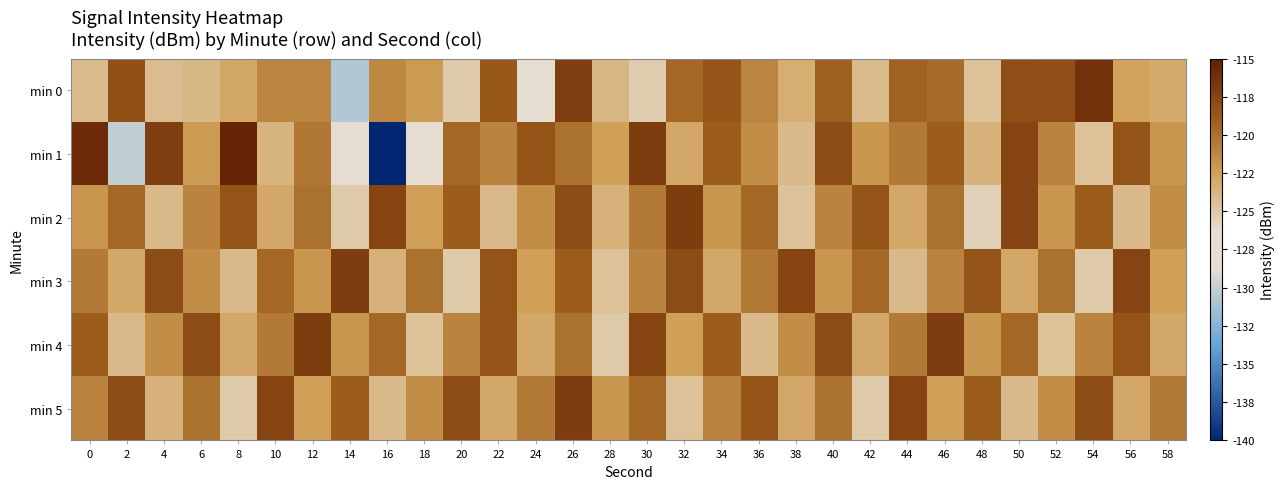

Rank the series at 38 from highest to lowest value.

min 3, min 4, min 5, min 0, min 1, min 2